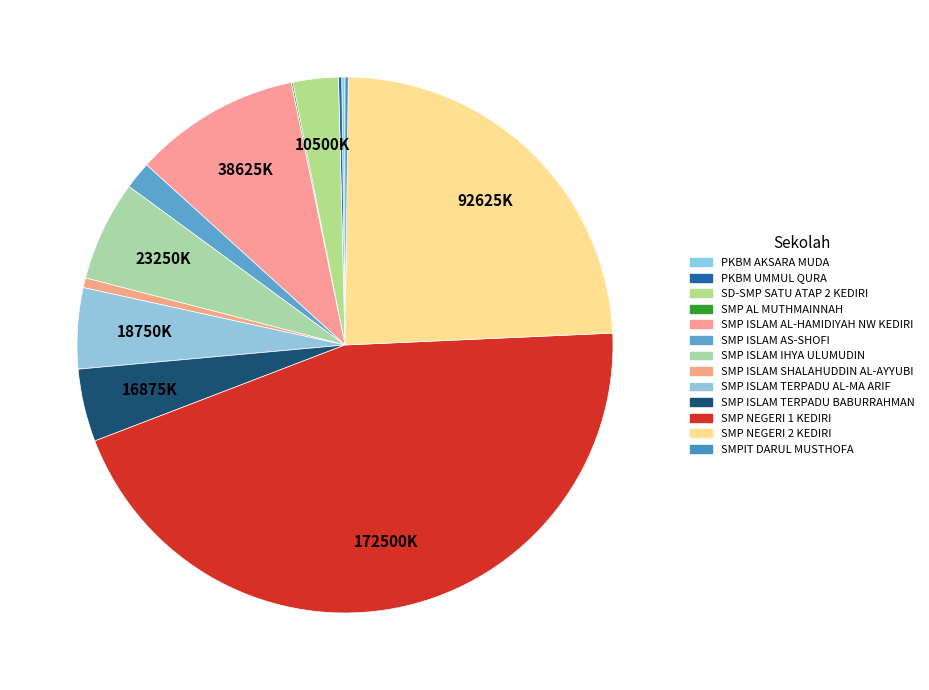

How many slices are in this pie chart?

13